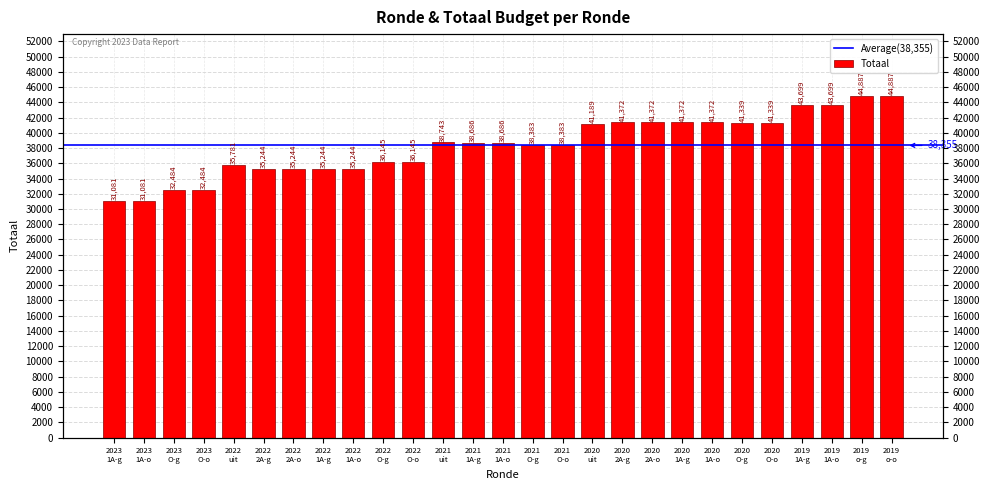

What position from the right is 2022 O-g?

18